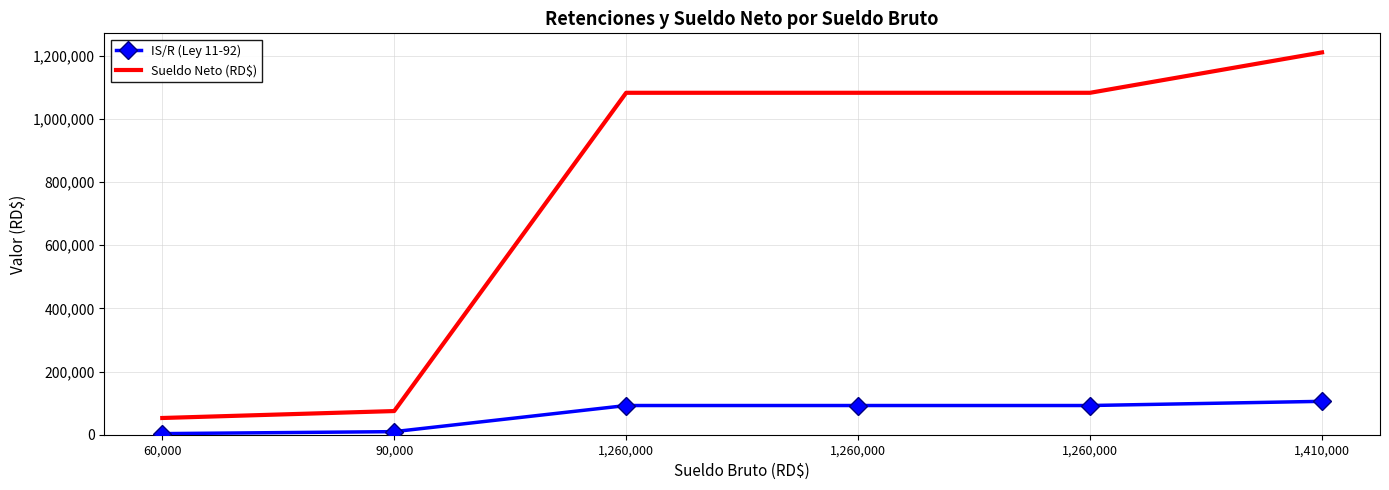

What are all the series names shown in the legend?

IS/R (Ley 11-92), Sueldo Neto (RD$)